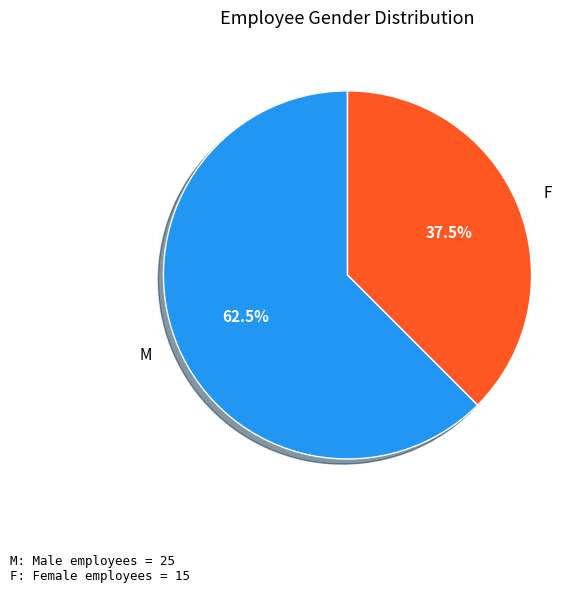

Approximately how many times larger is the value at F compared to M?

0.6